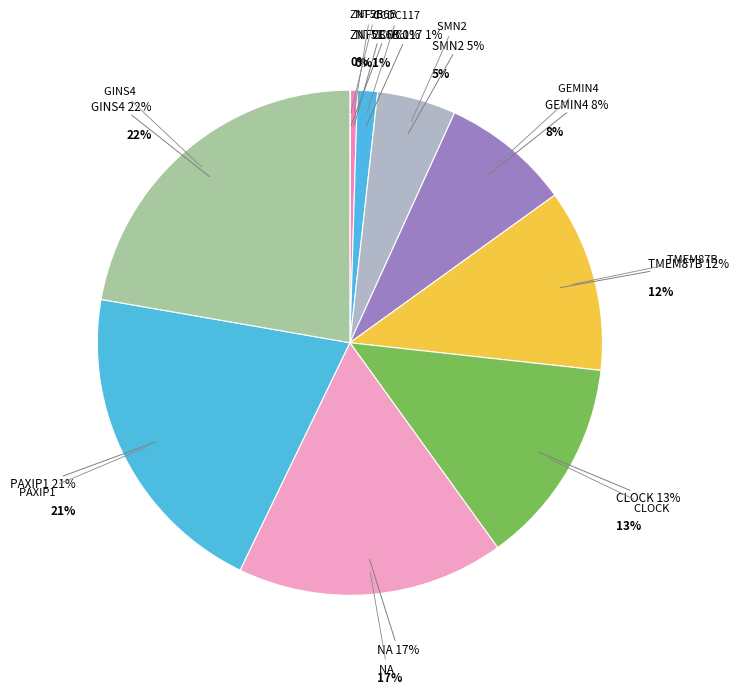

Does NA account for over 50% of the chart?

No